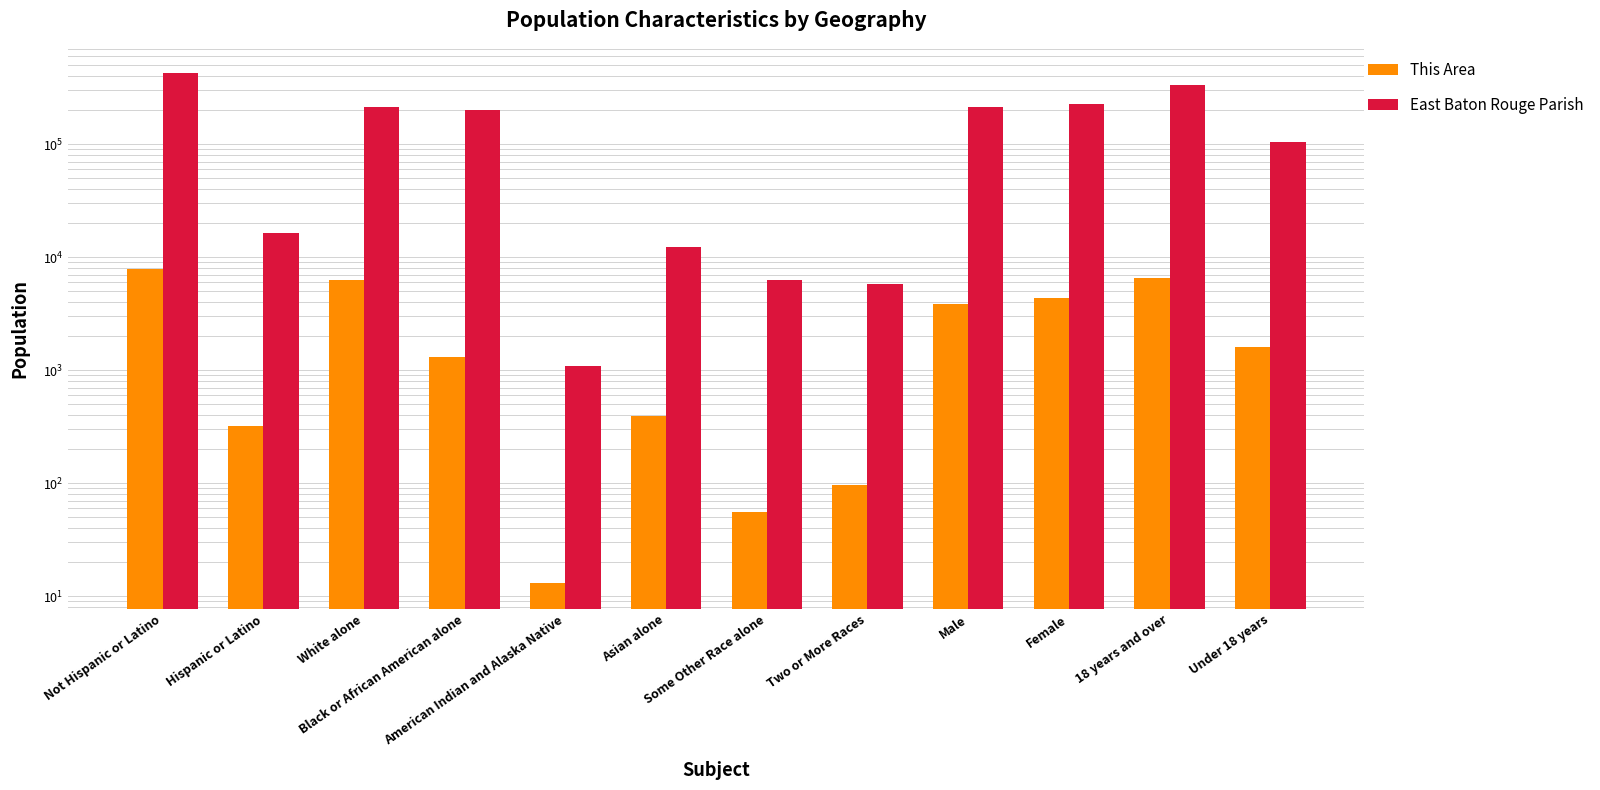

How many bars are there in total?

24